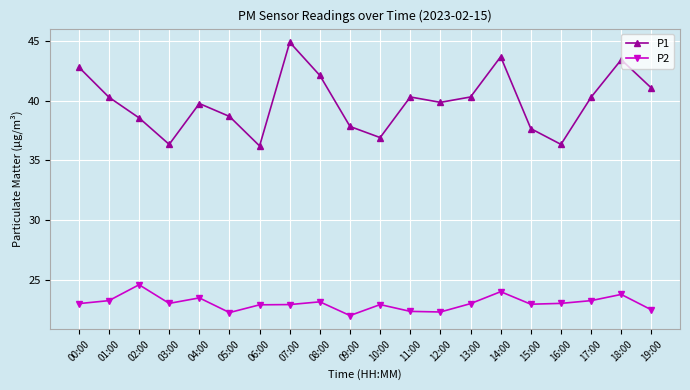

The value of P1 at 04:00 is 13.2. True or false?

False